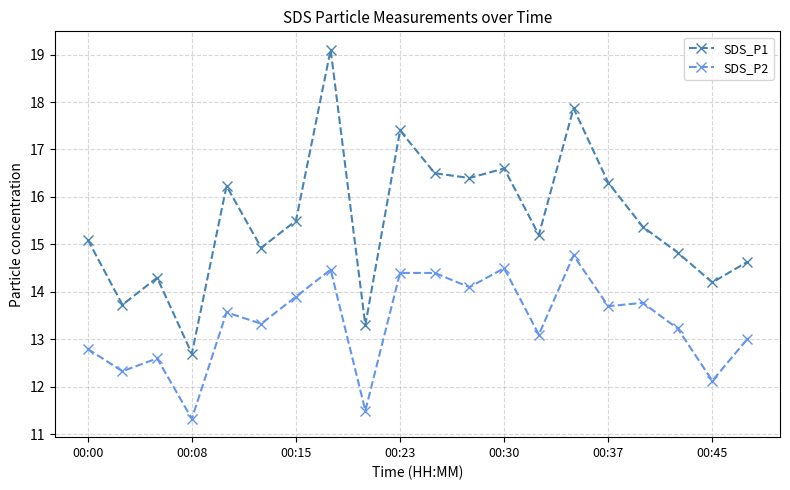

How many lines are shown in the chart?

2